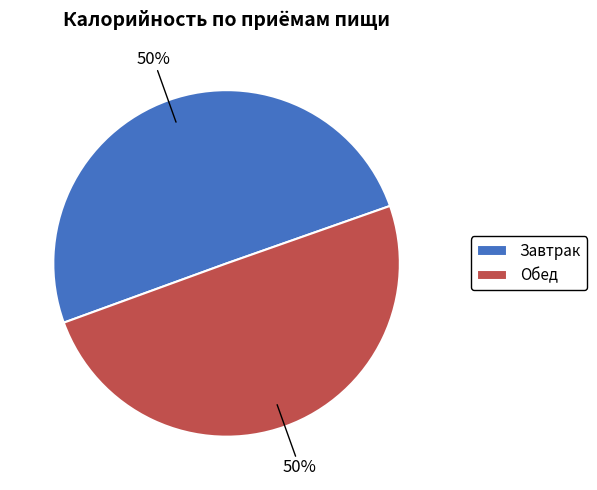

To the nearest percent, what percentage of the pie is Обед?

50%